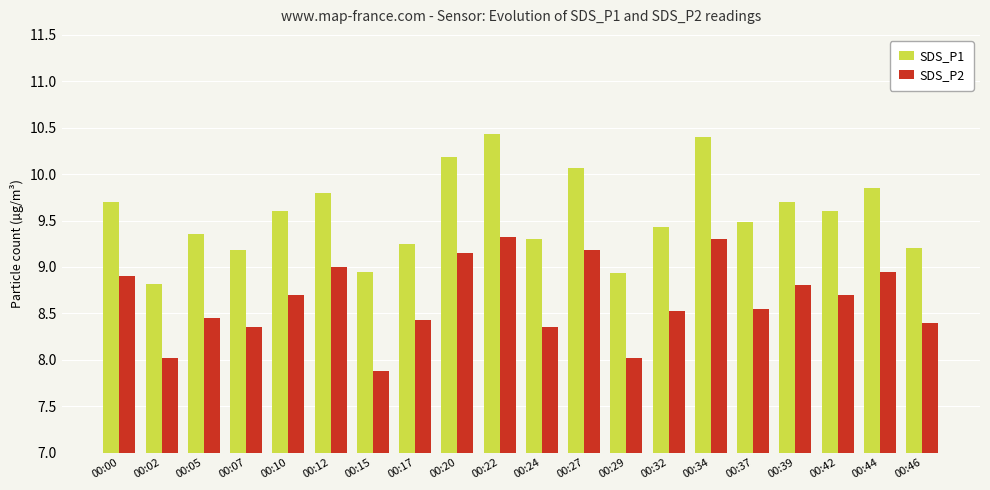

Between 00:10 and 00:12, which series saw the biggest shift?

SDS_P2